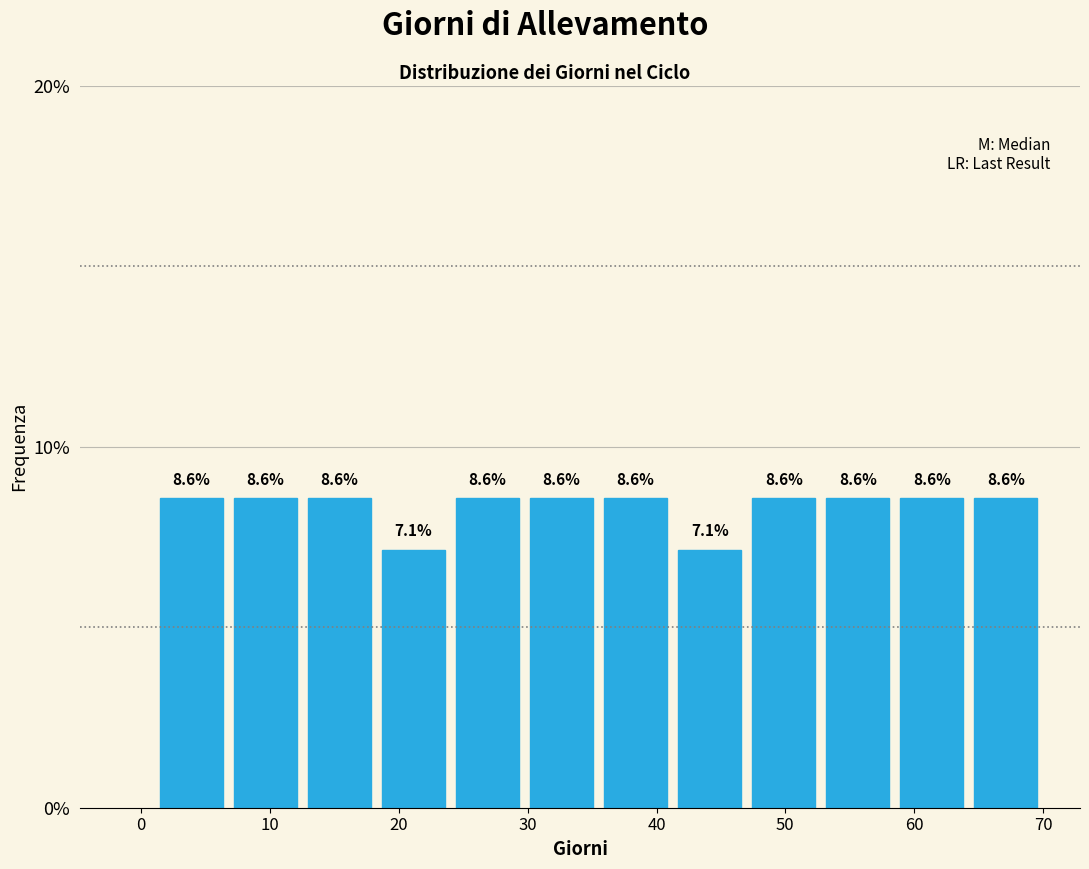

Reading left to right, transcribe this chart: for each bar, give the range it covers on the x-axis and its height. The bar edges are not printed on the chart, so give them approximately, as read against the axis.

1 to 7: 8.6
7 to 13: 8.6
13 to 18: 8.6
18 to 24: 7.1
24 to 30: 8.6
30 to 36: 8.6
36 to 41: 8.6
41 to 47: 7.1
47 to 53: 8.6
53 to 59: 8.6
59 to 64: 8.6
64 to 70: 8.6